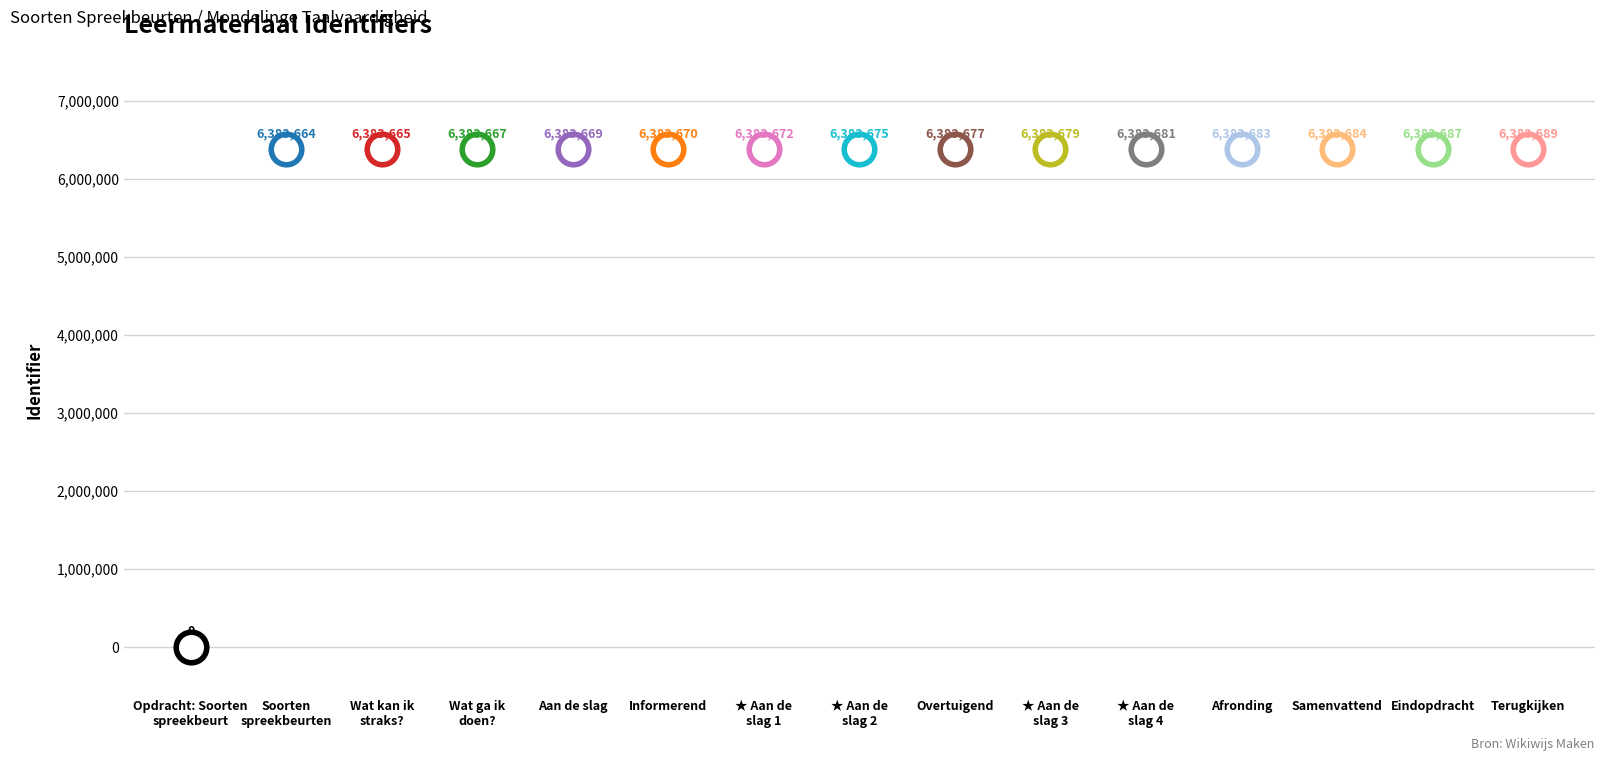

What is the label of the 10th point from the left?

Aan de slag 3